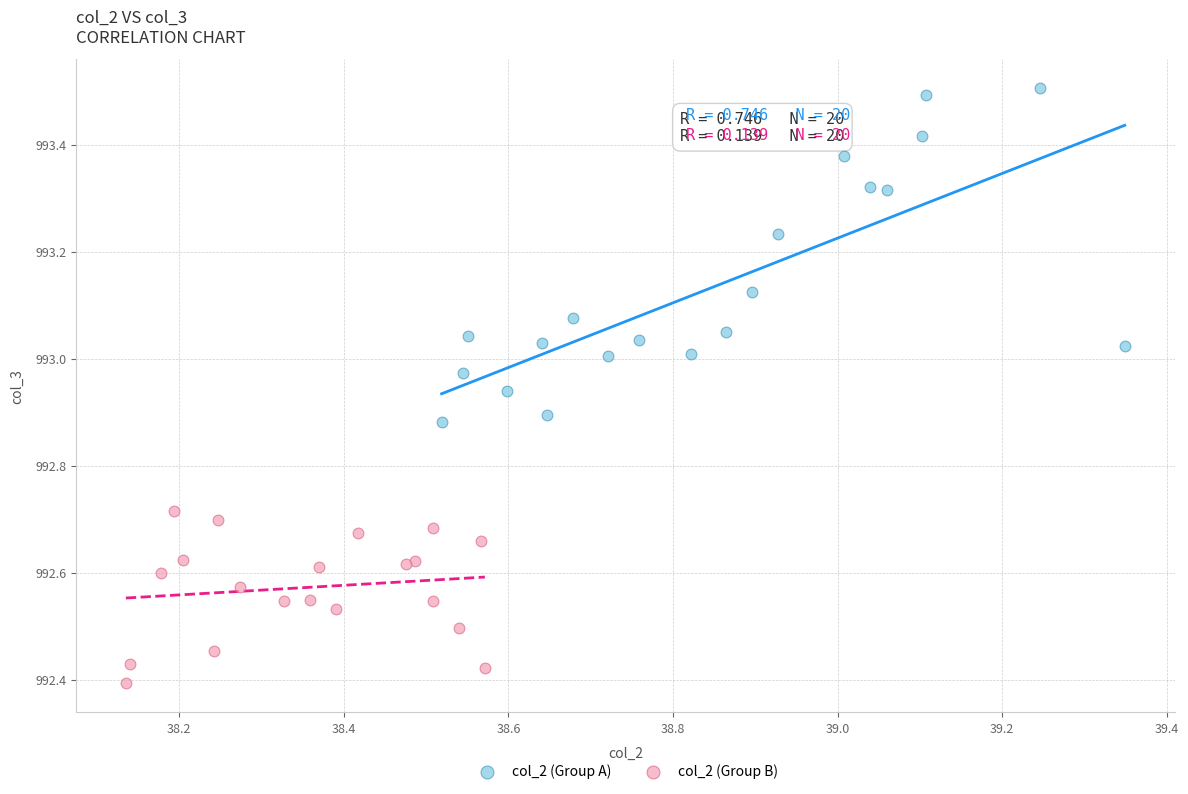

Which series contains the lowest Y value?

col_2 (Group B)